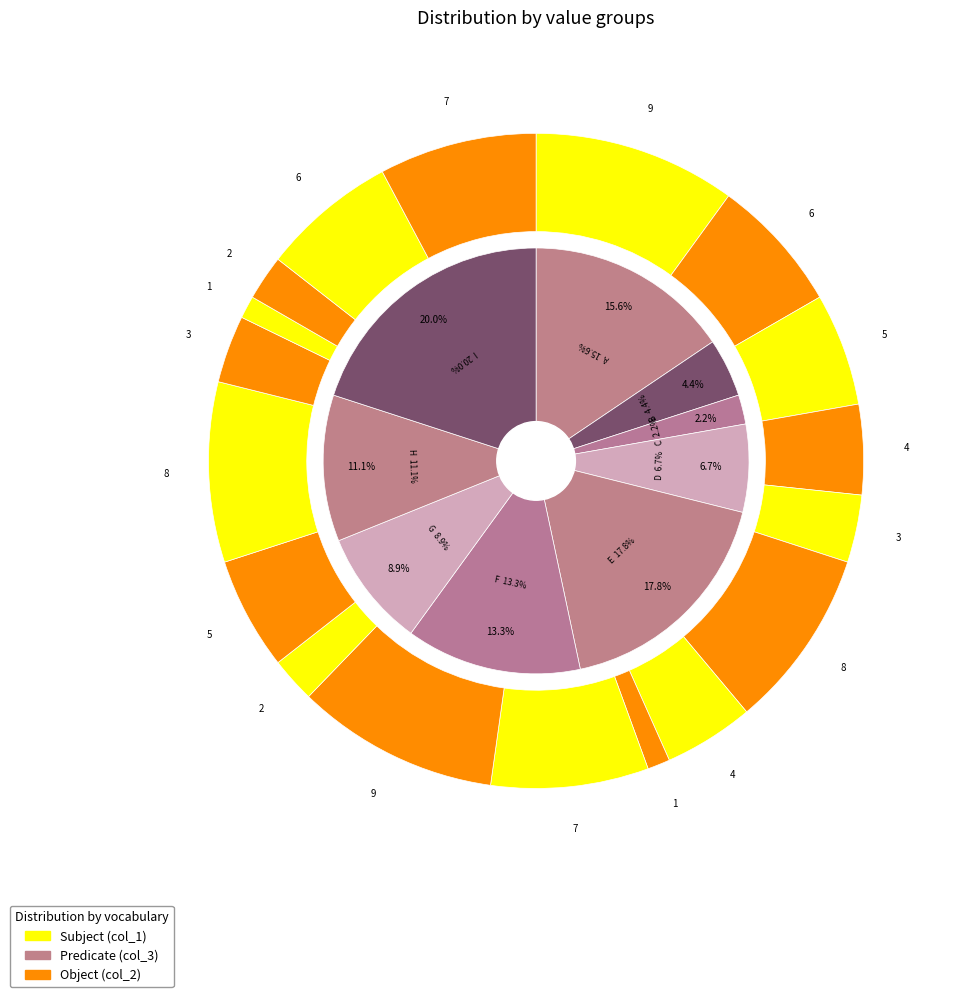

Does 2 account for over 50% of the chart?

No